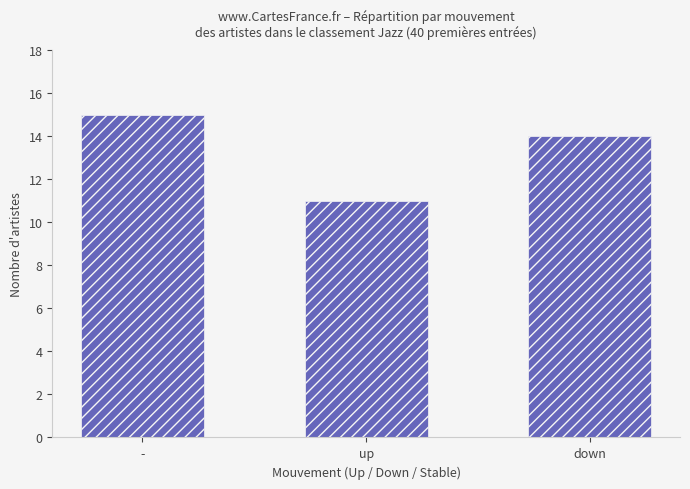

Rank the categories by value from lowest to highest.

up, down, -